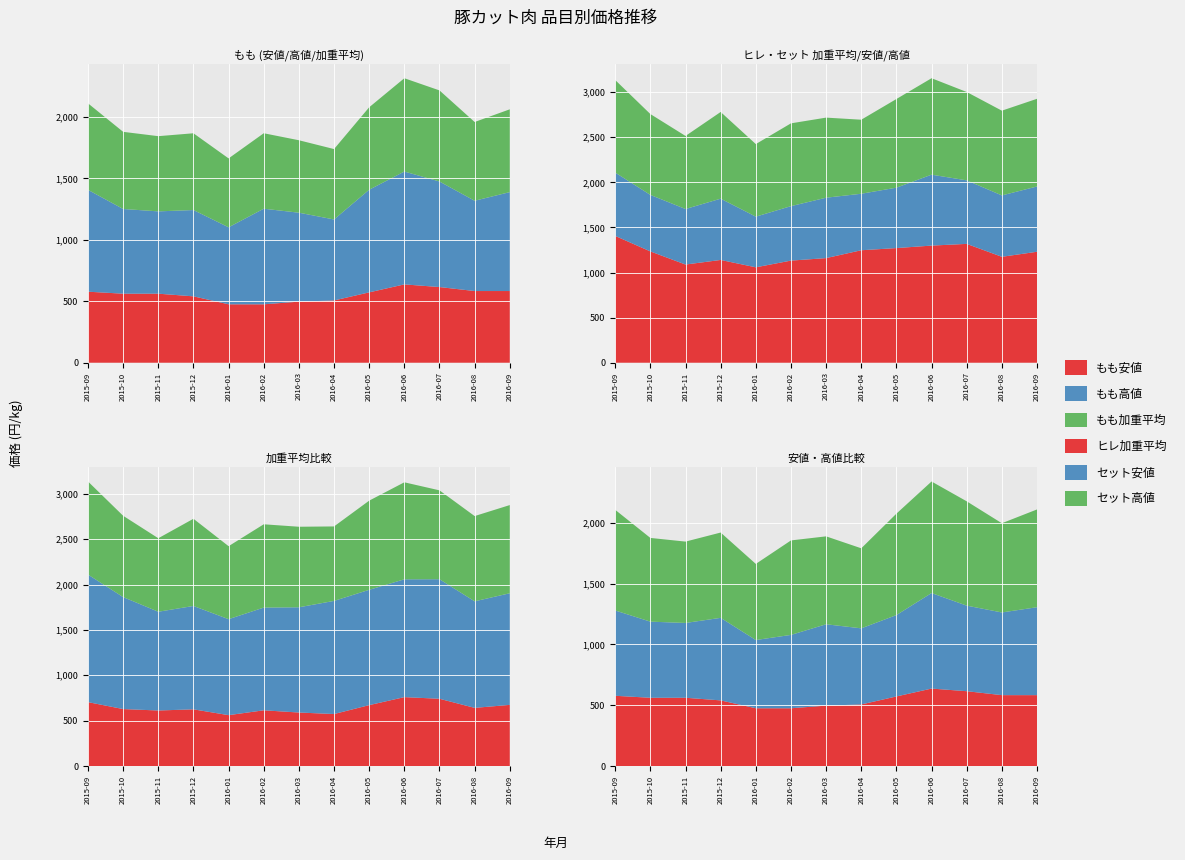

Reading right to left, what are all the values shown in this chart?

もも安値: 583.2	583.2	615.6	637.2	572.4	506.5	496.8	475.2	475.2	540.0	561.6	561.6	577.8
もも高値: 804.6	734.4	858.6	918.0	834.8	658.8	723.6	777.6	626.4	702.0	669.6	689.0	828.4
もも加重平均: 673.6	640.7	741.0	759.1	670.8	572.8	589.4	613.9	560.5	624.5	611.8	627.6	703.9
ヒレ加重平均: 1230.2	1174.3	1317.5	1298.5	1271.0	1246.8	1159.8	1132.1	1057.7	1139.3	1088.4	1233.9	1405.7
セット安値: 723.6	680.4	704.2	786.2	669.6	626.4	669.6	603.7	561.6	679.3	615.6	626.4	702.0
セット高値: 972.0	939.6	979.6	1069.2	982.8	820.8	887.8	918.0	804.6	961.2	810.0	896.4	1026.0